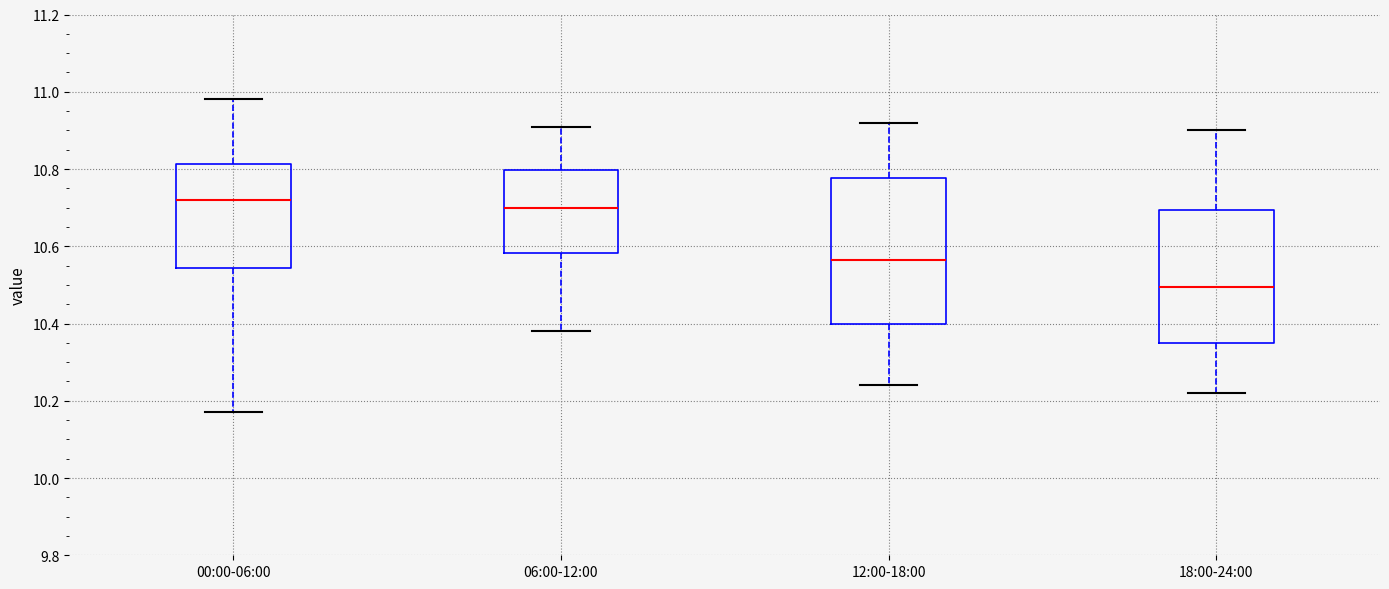

Comparing the boxes themselves (not the whiskers), which one is the tallest?

12:00-18:00